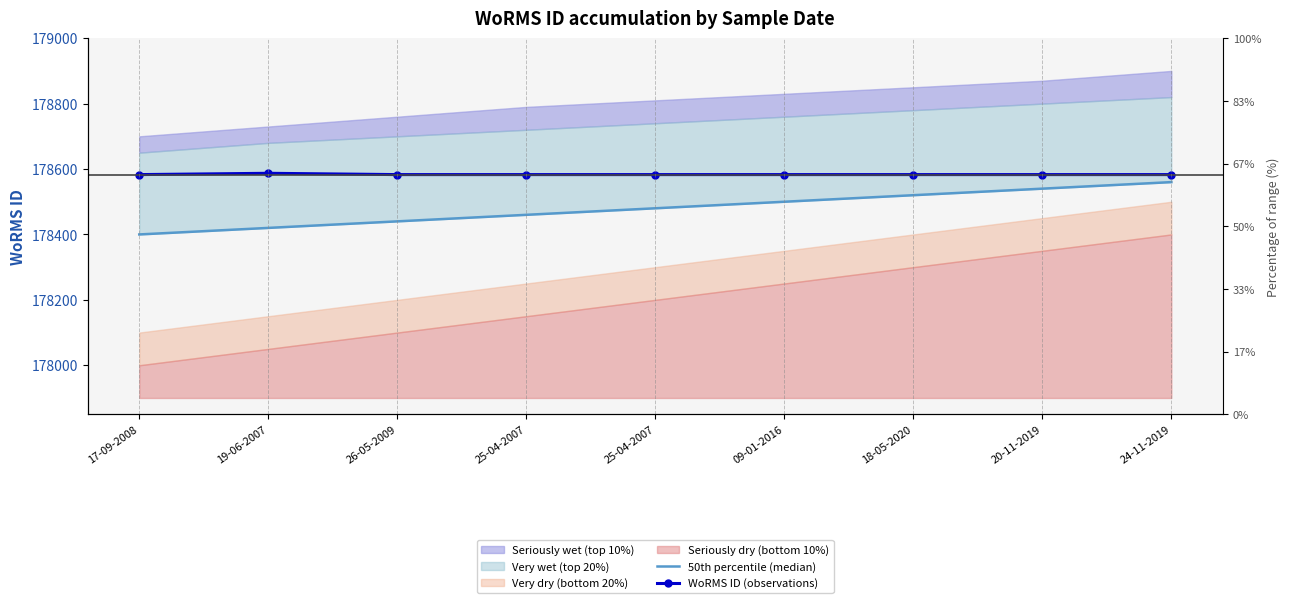

List the labels in order of WoRMS ID (observations) value, smallest first.

17-09-2008, 26-05-2009, 25-04-2007, 25-04-2007, 09-01-2016, 18-05-2020, 20-11-2019, 24-11-2019, 19-06-2007